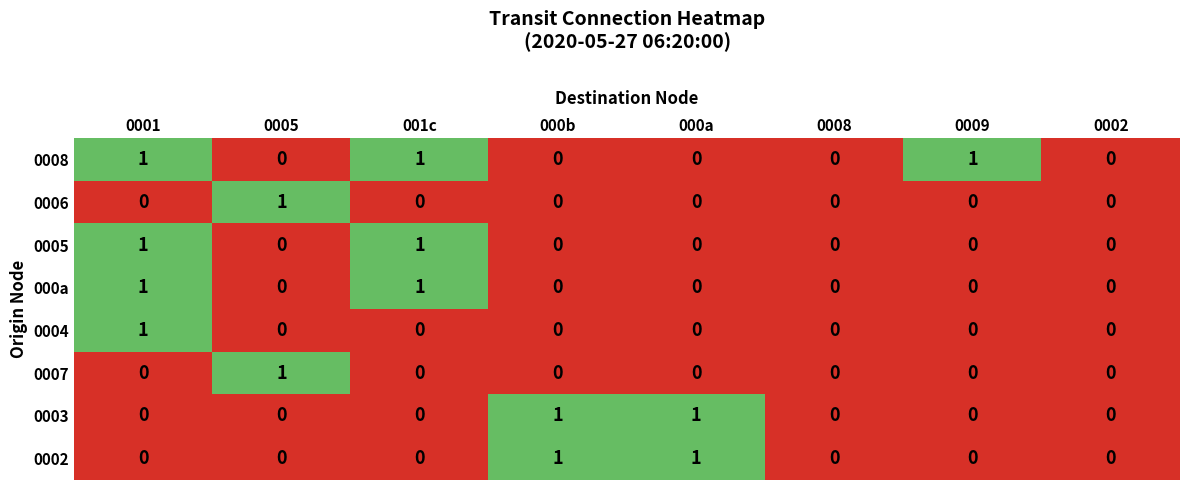

True or false: 0003 has a value of 0 at 001c.

True